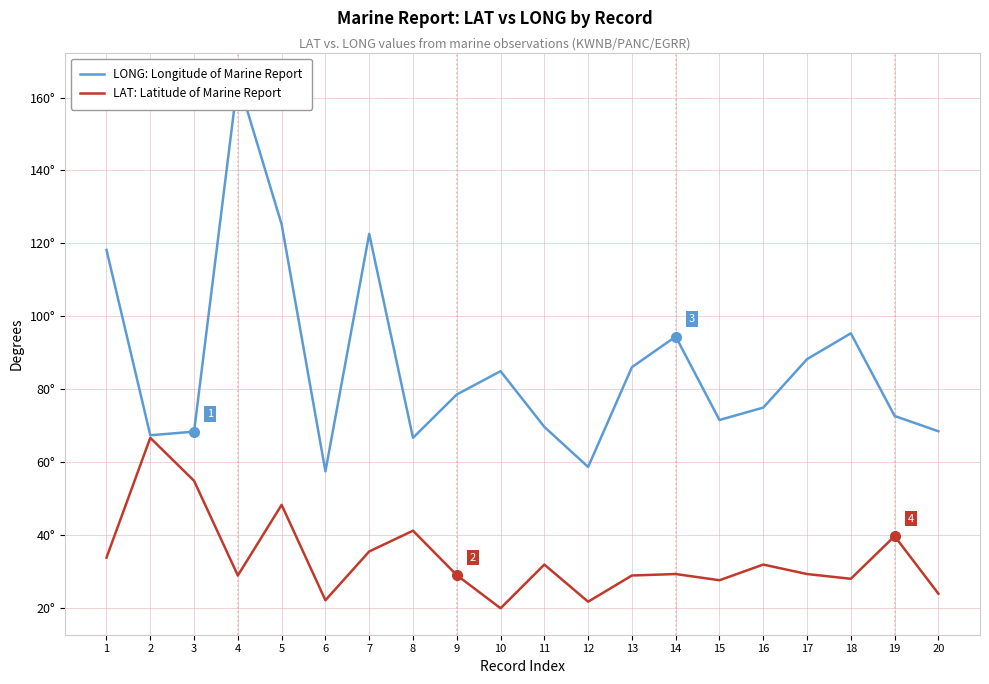

Reading left to right, transcribe all the data shown in this chart.

LONG: Longitude of Marine Report: 1=118.2	2=67.3	3=68.3	4=165.0	5=125.2	6=57.4	7=122.6	8=66.6	9=78.5	10=84.9	11=69.6	12=58.6	13=86.0	14=94.4	15=71.5	16=74.9	17=88.2	18=95.3	19=72.6	20=68.4
LAT: Latitude of Marine Report: 1=33.7	2=66.6	3=54.8	4=28.8	5=48.2	6=22.0	7=35.4	8=41.1	9=28.9	10=19.8	11=31.8	12=21.6	13=28.8	14=29.2	15=27.5	16=31.8	17=29.2	18=27.9	19=39.6	20=23.8